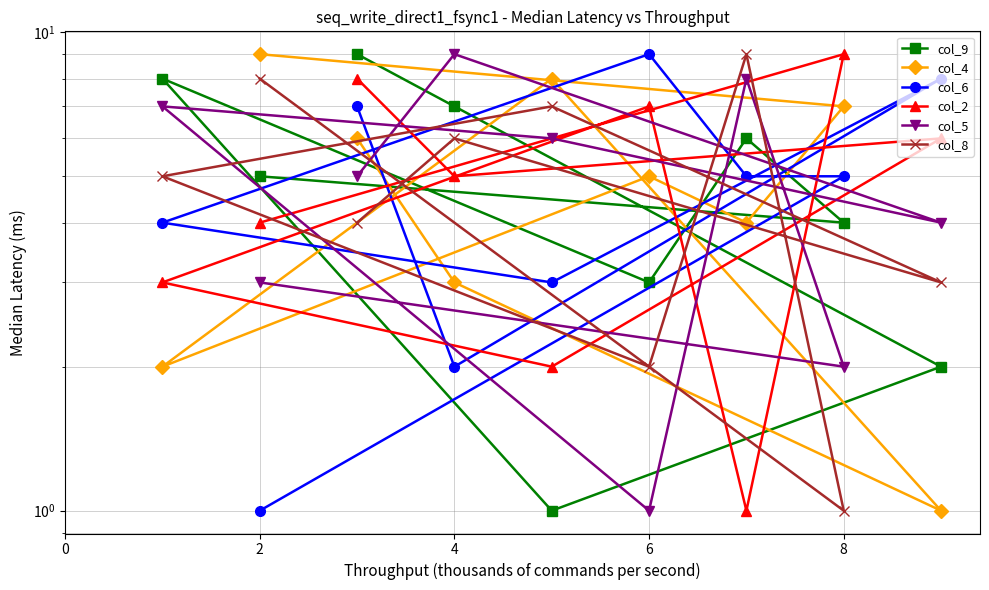

What is the value of the col_6 point at the 8th from the left?

5